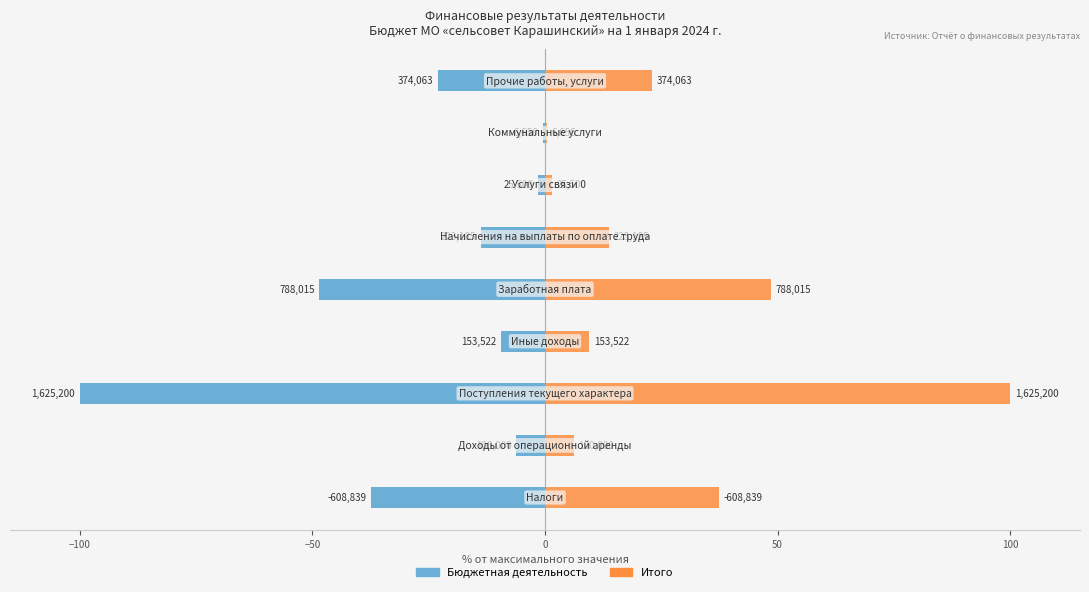

How many data points in Бюджетная деятельность are less than -13?

5